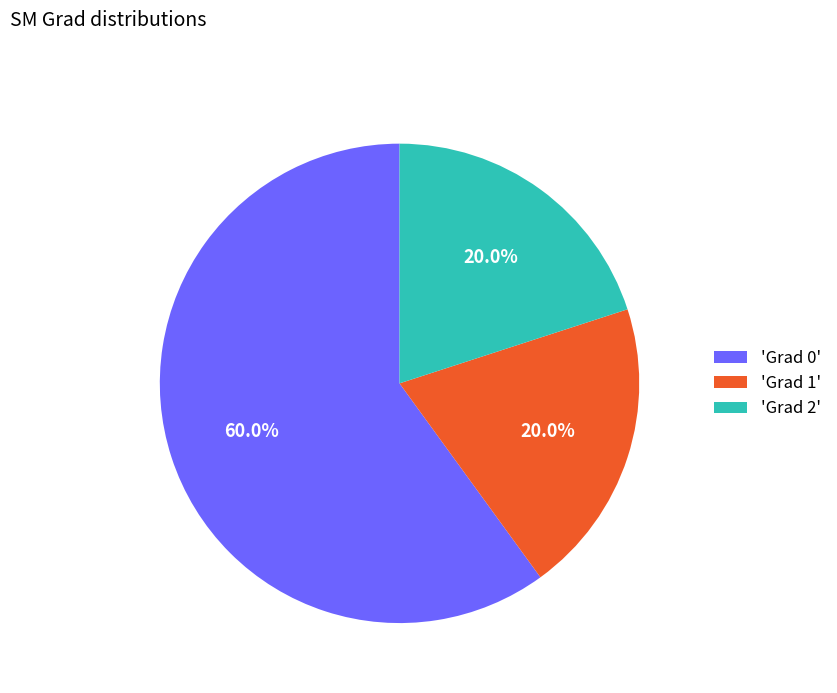

Which category has the biggest portion of the pie?

'Grad 0'